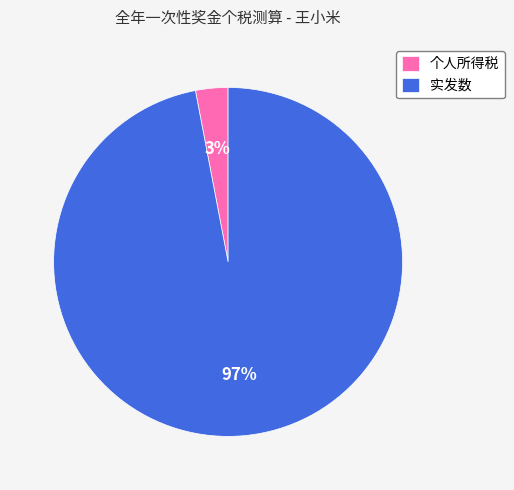

How many segments does this pie chart have?

2